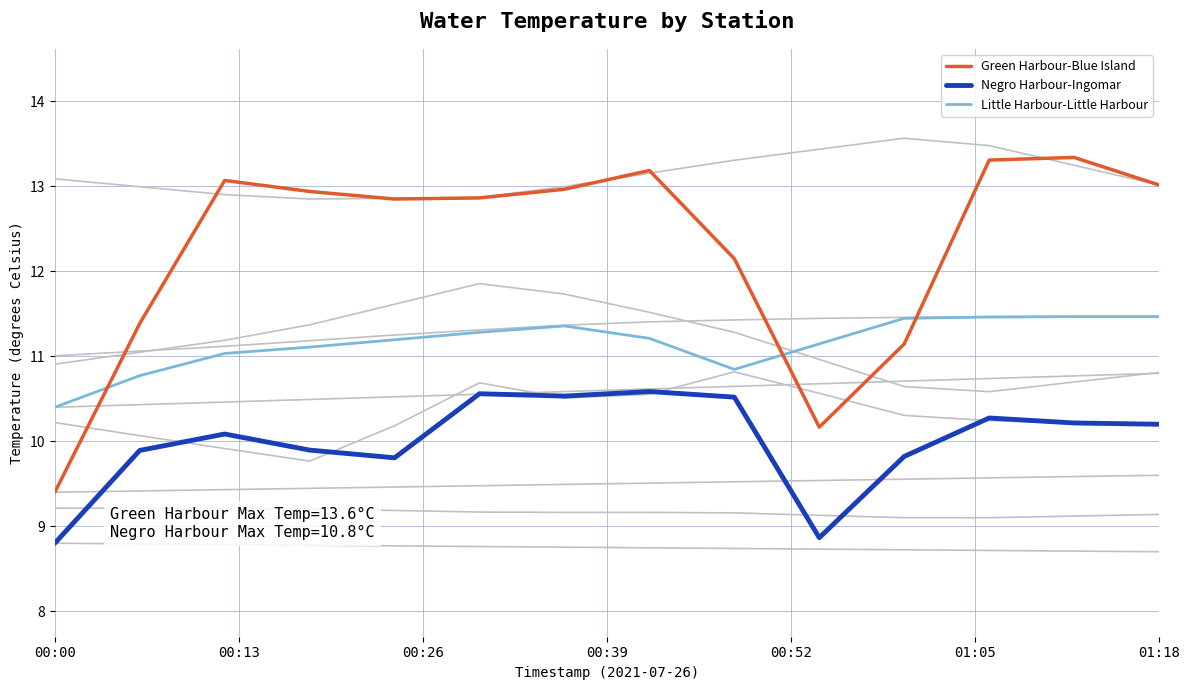

Where is Little Harbour-Little Harbour nearest to the value 10?

00:00